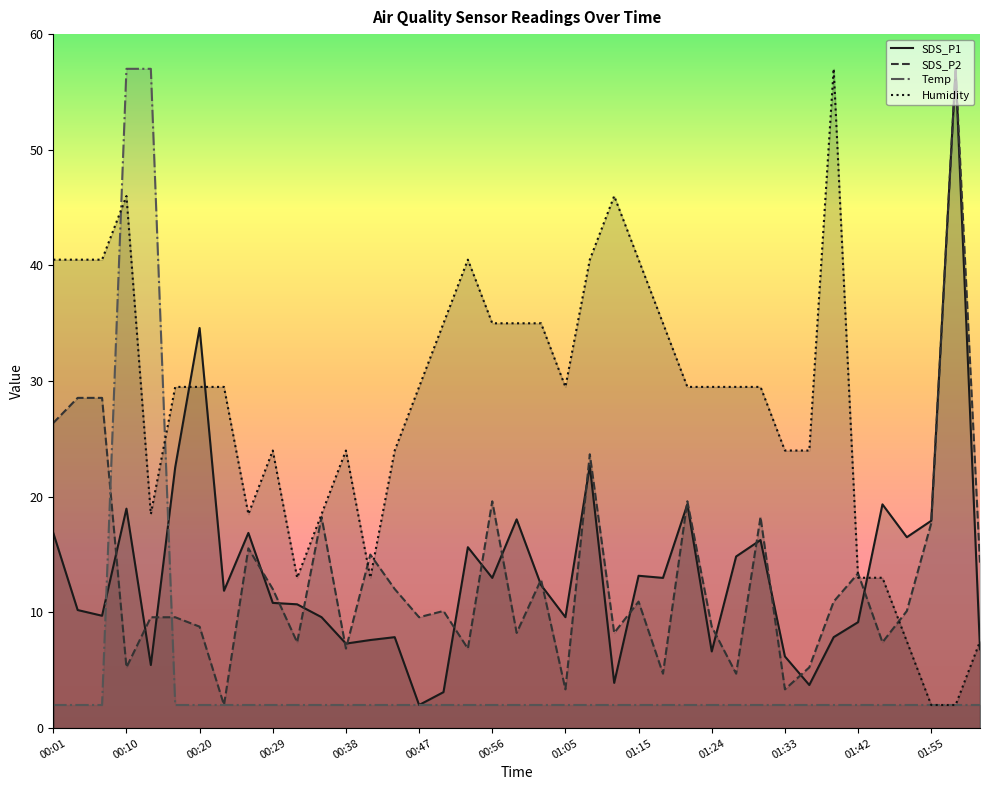

After their last crossing, which series has the higher values: SDS_P2 or Humidity?

SDS_P2